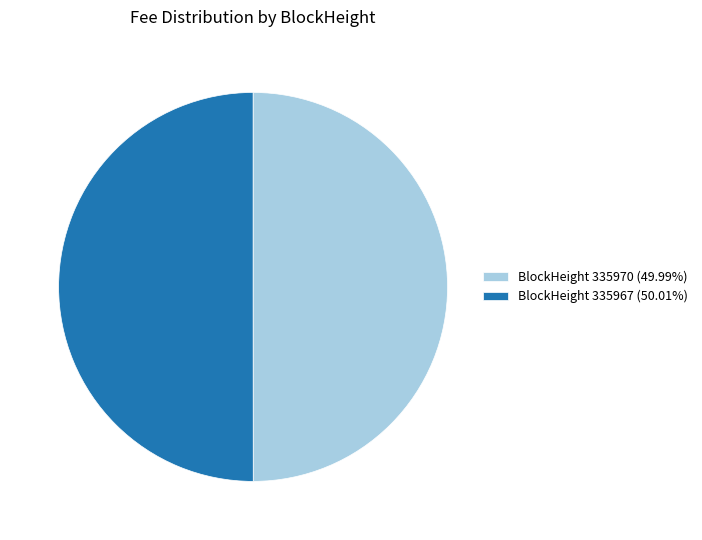

Is the sum of BlockHeight 335967 (50.01%) and BlockHeight 335970 (49.99%) greater than half?

Yes